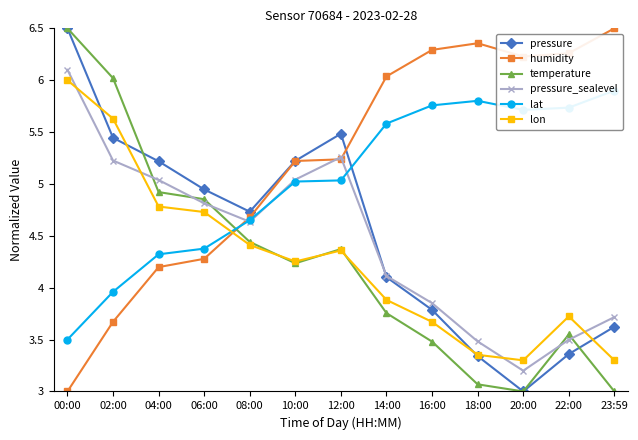

Reading right to left, transcribe all the data shown in this chart.

pressure: 3.6	3.4	3.0	3.3	3.8	4.1	5.5	5.2	4.7	4.9	5.2	5.4	6.5
humidity: 6.5	6.3	6.2	6.4	6.3	6.0	5.2	5.2	4.7	4.3	4.2	3.7	3.0
temperature: 3.0	3.5	3.0	3.1	3.5	3.8	4.4	4.2	4.4	4.9	4.9	6.0	6.5
pressure_sealevel: 3.7	3.5	3.2	3.5	3.9	4.1	5.3	5.0	4.6	4.8	5.0	5.2	6.1
lat: 5.9	5.7	5.7	5.8	5.8	5.6	5.0	5.0	4.7	4.4	4.3	4.0	3.5
lon: 3.3	3.7	3.3	3.4	3.7	3.9	4.4	4.3	4.4	4.7	4.8	5.6	6.0